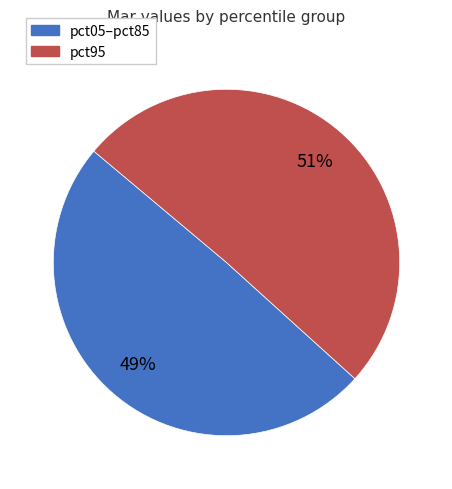

The pct95 slice represents 51% of the pie. True or false?

True